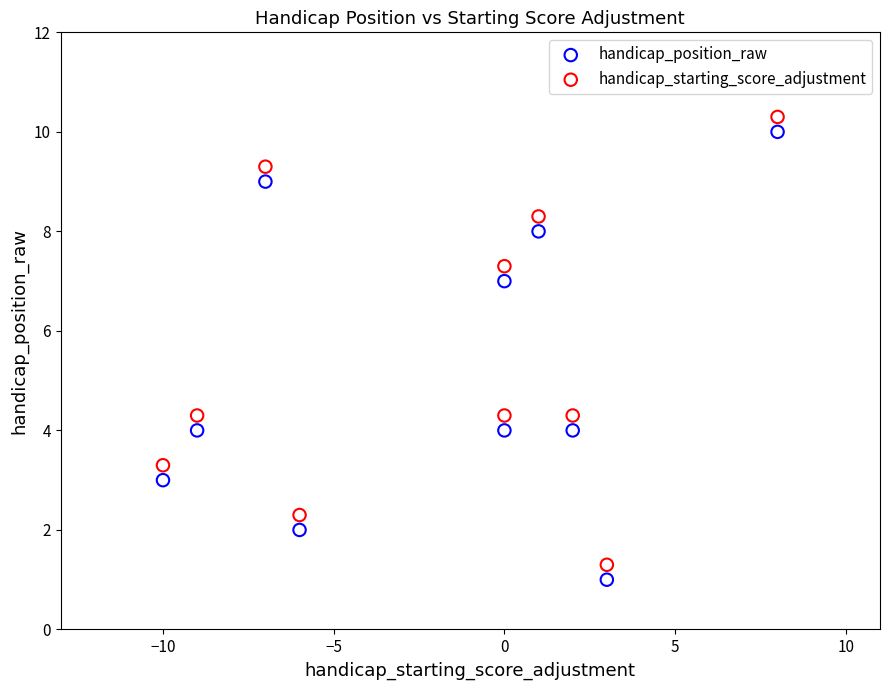

Across all data points, what is the range of X values (max minus min)?

18.0